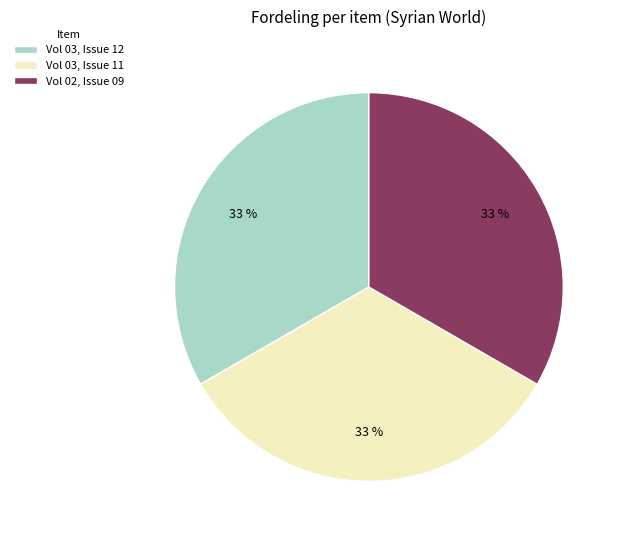

Is Vol 02, Issue 09 the majority of the pie?

No